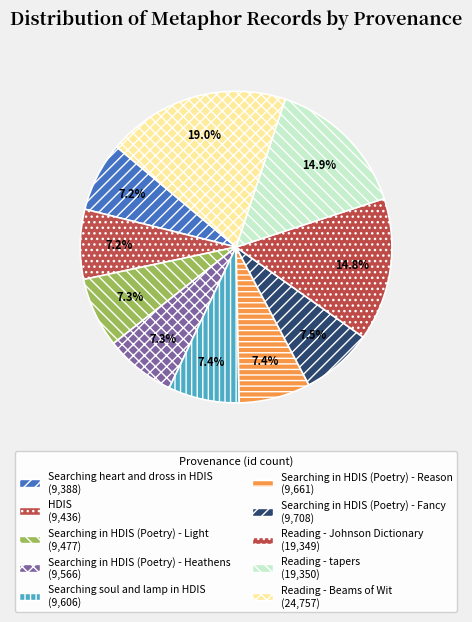

Is the sum of Reading - Beams of Wit and Reading - Johnson Dictionary greater than half?

No